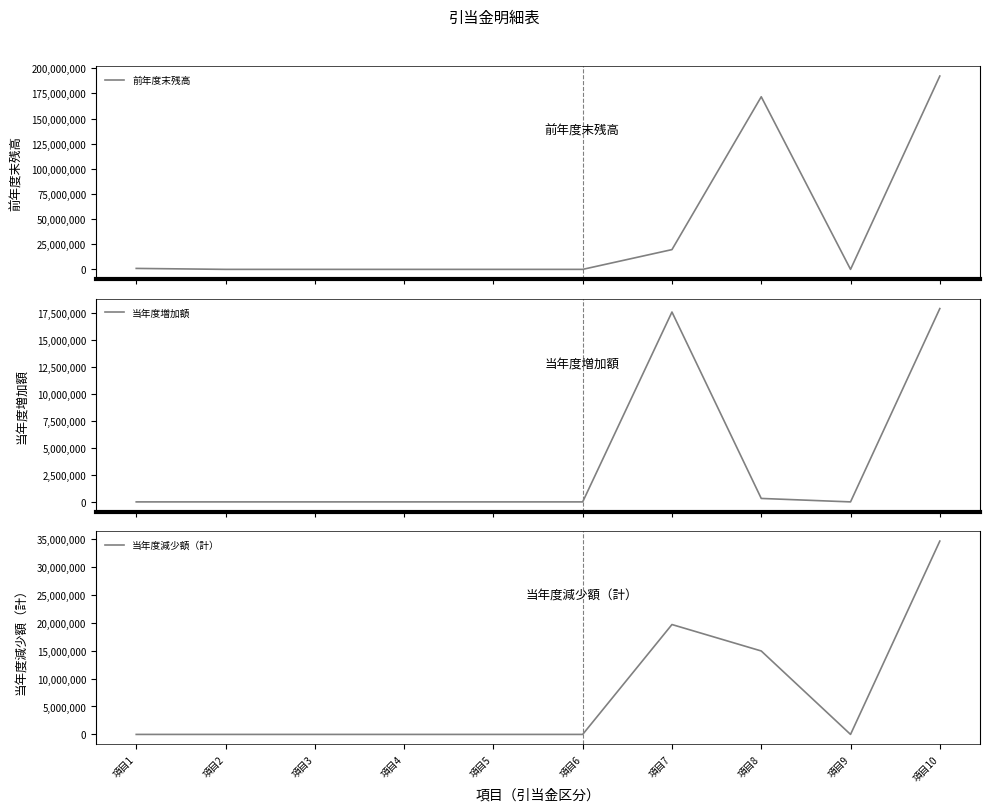

How many categories are shown in the chart?

10